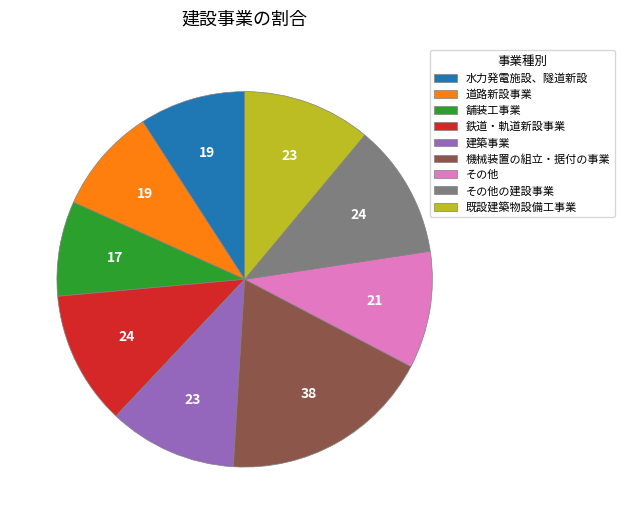

Which slice is the largest?

機械装置の組立・据付の事業